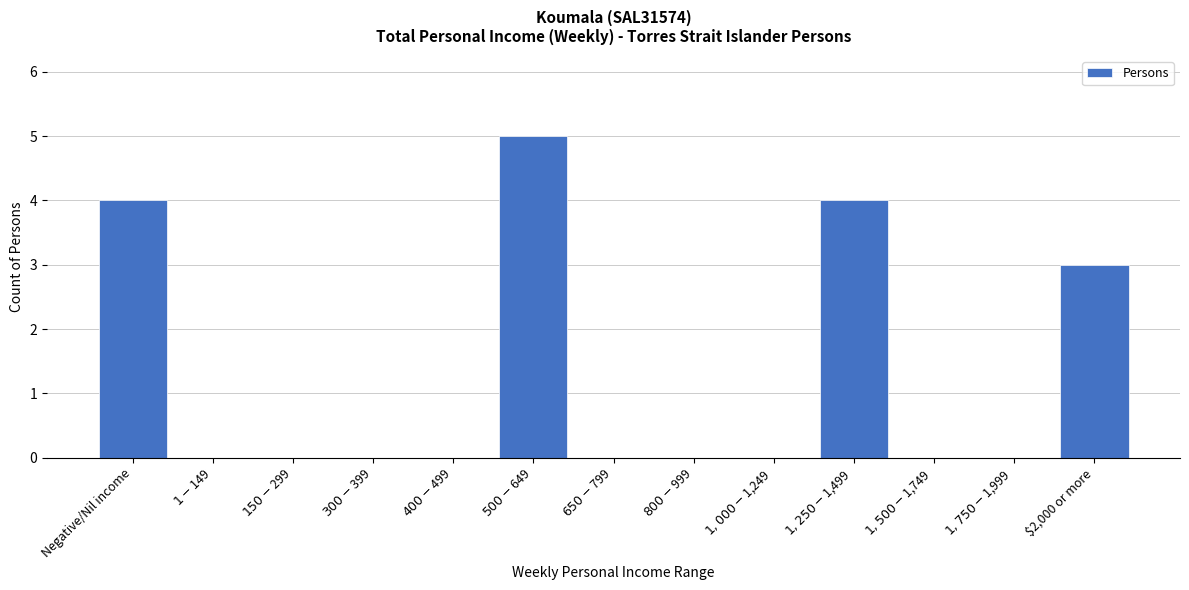

What is the sum of all values?

16